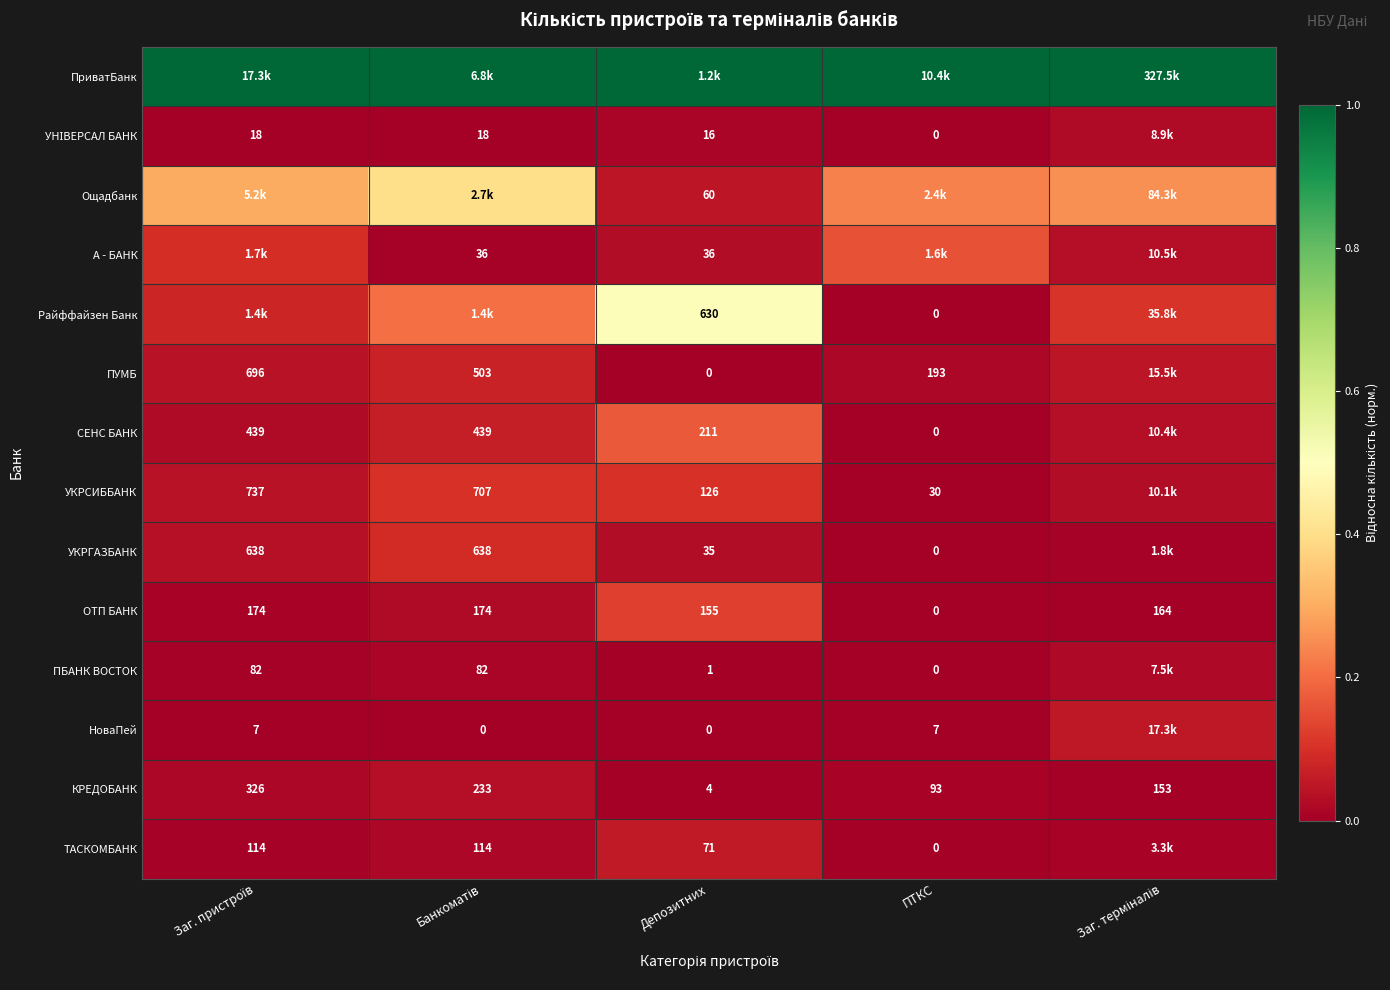

True or false: Ощадбанк has a value of 0.4 at Заг. терміналів.

False